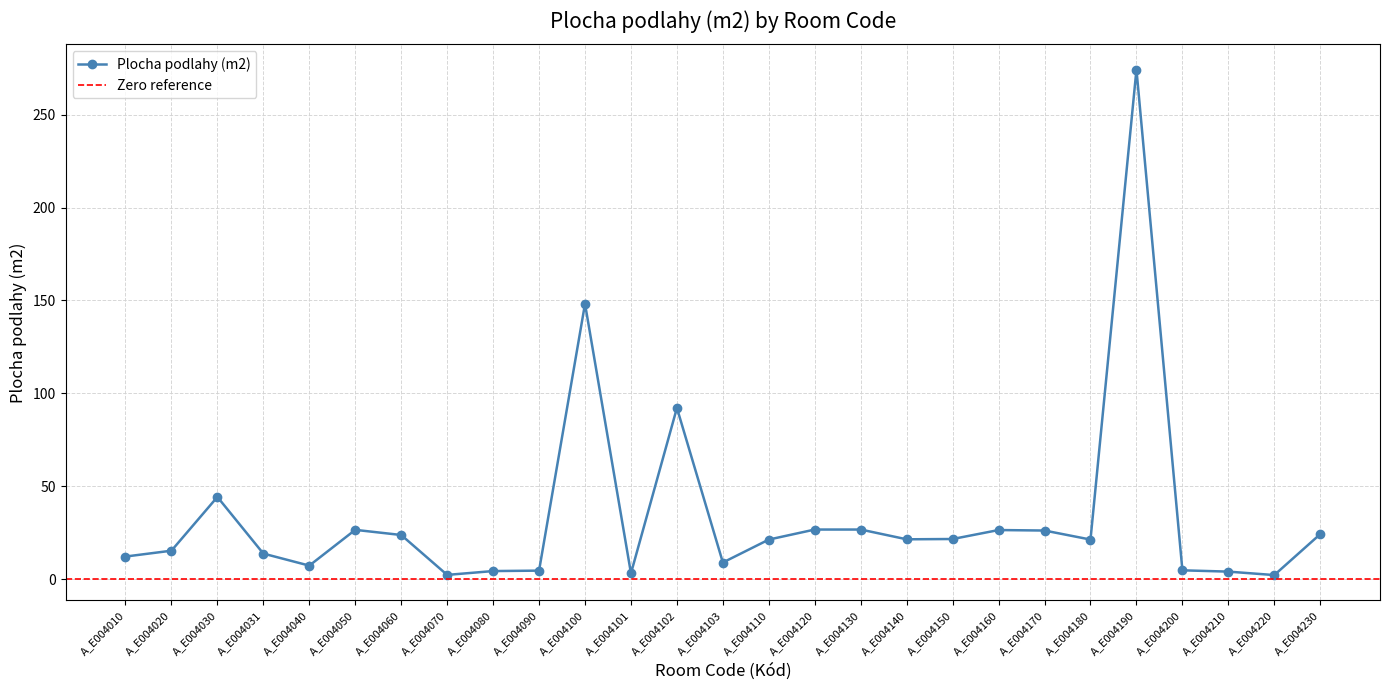

Which category has the lowest value across all series?

A_E004220